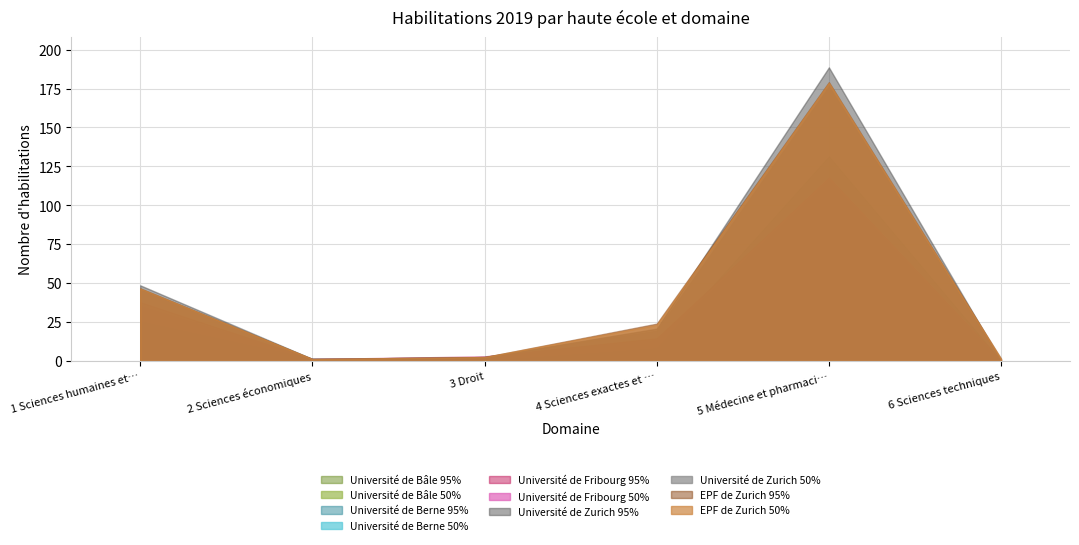

Reading left to right, list all the values displayed in this chart.

Université de Bâle: 1 Sciences humaines et sociales=9	2 Sciences économiques=0	3 Droit=0	4 Sciences exactes et naturelles=2	5 Médecine et pharmacie=34	6 Sciences techniques=0
Université de Berne: 1 Sciences humaines et sociales=10	2 Sciences économiques=1	3 Droit=0	4 Sciences exactes et naturelles=4	5 Médecine et pharmacie=62	6 Sciences techniques=0
Université de Fribourg: 1 Sciences humaines et sociales=10	2 Sciences économiques=0	3 Droit=2	4 Sciences exactes et naturelles=5	5 Médecine et pharmacie=0	6 Sciences techniques=0
Université de Zurich: 1 Sciences humaines et sociales=9	2 Sciences économiques=0	3 Droit=0	4 Sciences exactes et naturelles=5	5 Médecine et pharmacie=49	6 Sciences techniques=0
EPF de Zurich: 1 Sciences humaines et sociales=0	2 Sciences économiques=0	3 Droit=0	4 Sciences exactes et naturelles=3	5 Médecine et pharmacie=1	6 Sciences techniques=1